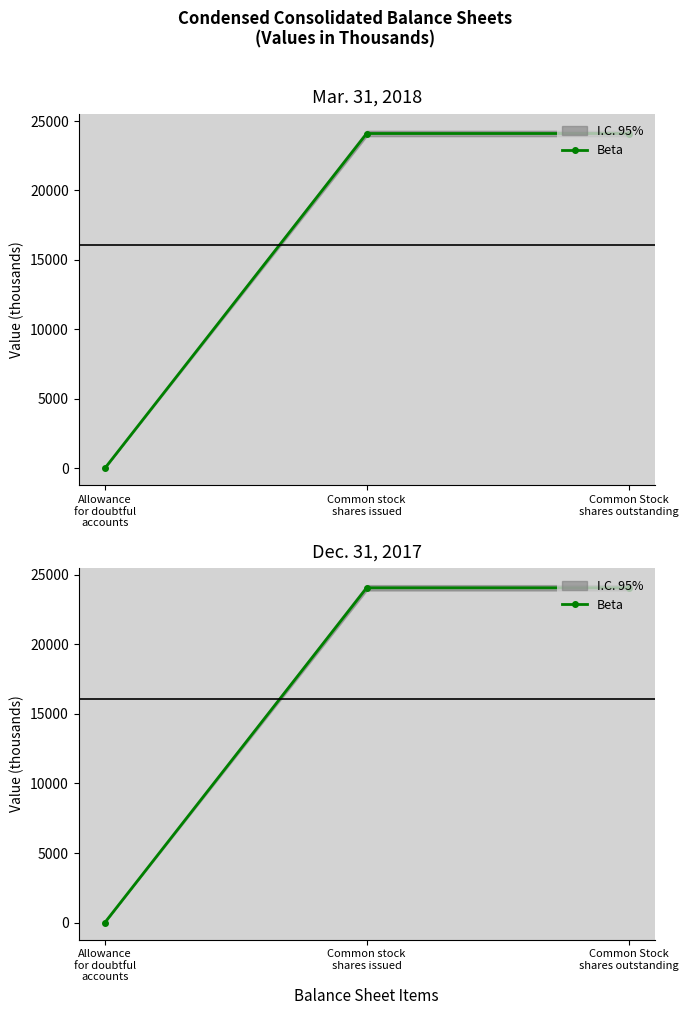

What is the sum of all values?

48105.9